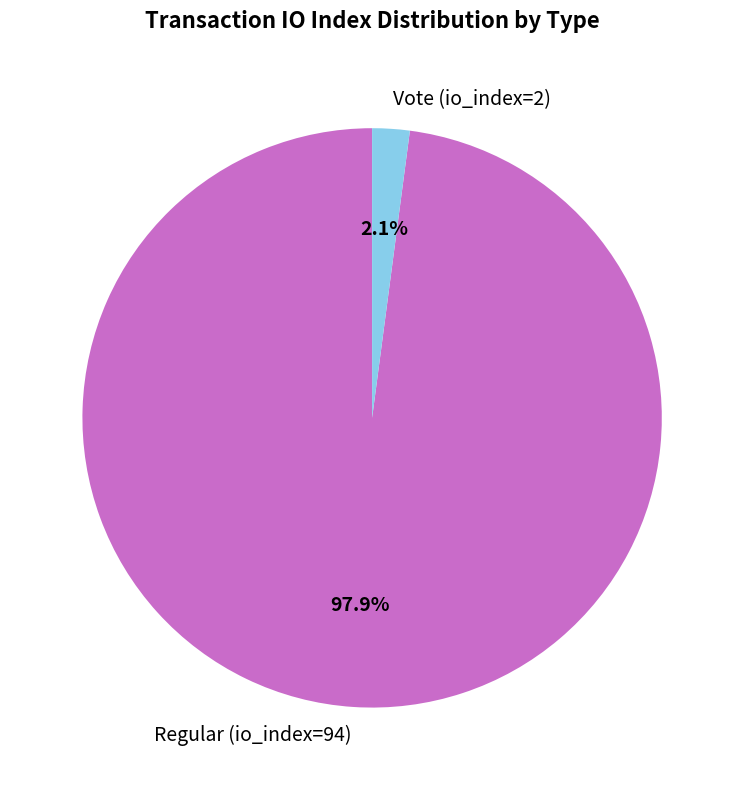

The Vote (io_index=2) slice represents 9% of the pie. True or false?

False